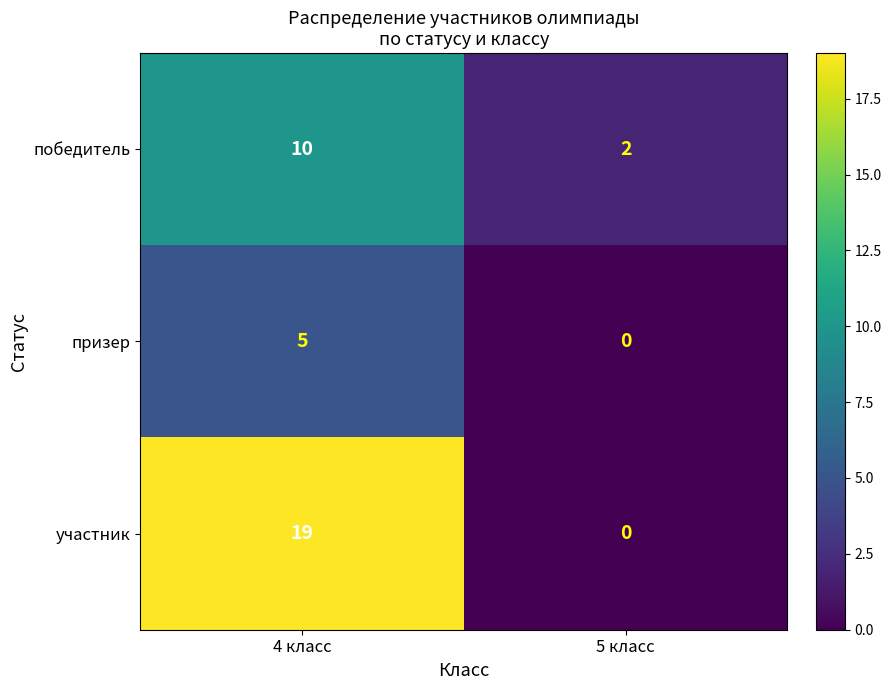

Read the победитель value at 4 класс.

10